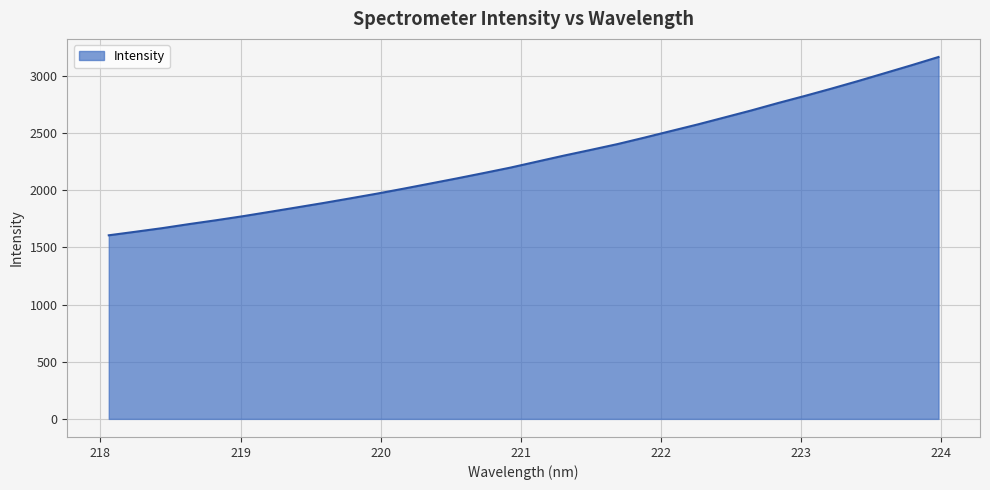

What is the maximum value shown in the chart?

3164.1